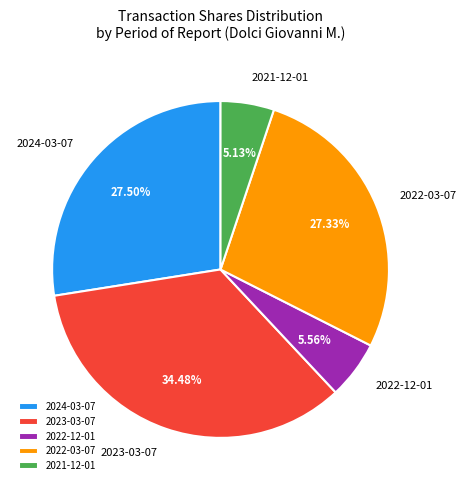

What portion of the pie excludes 2022-12-01?

94.4%